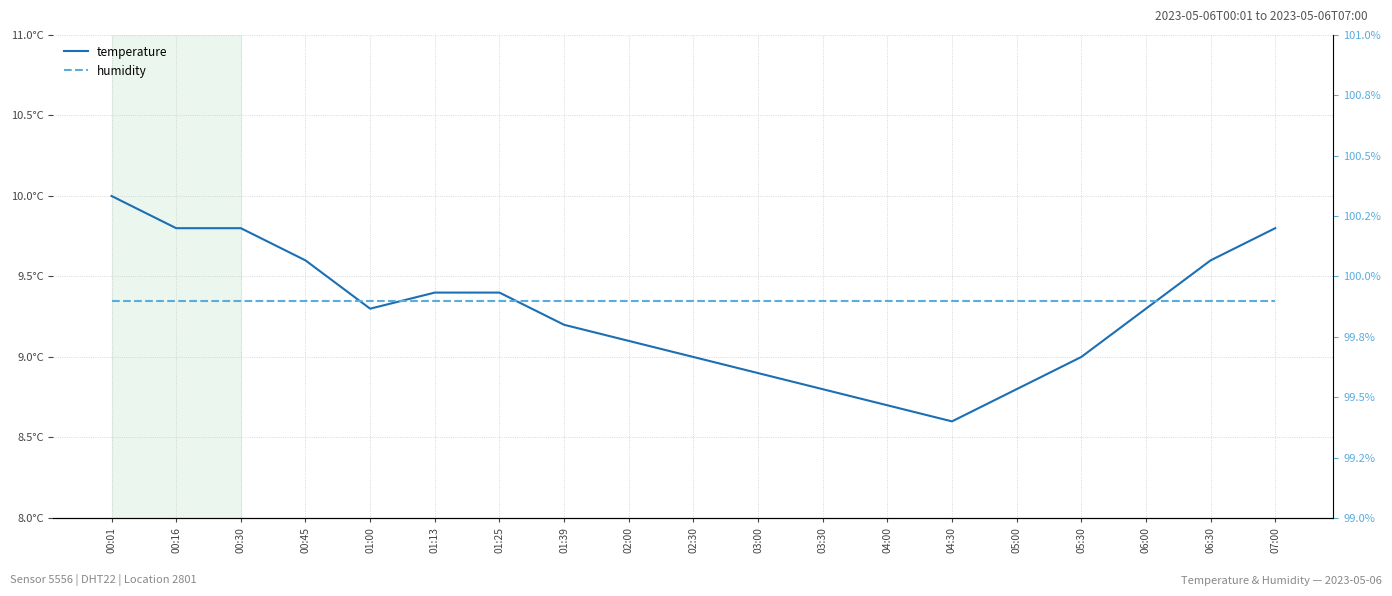

Which series changed the most between 02:00 and 05:00?

temperature